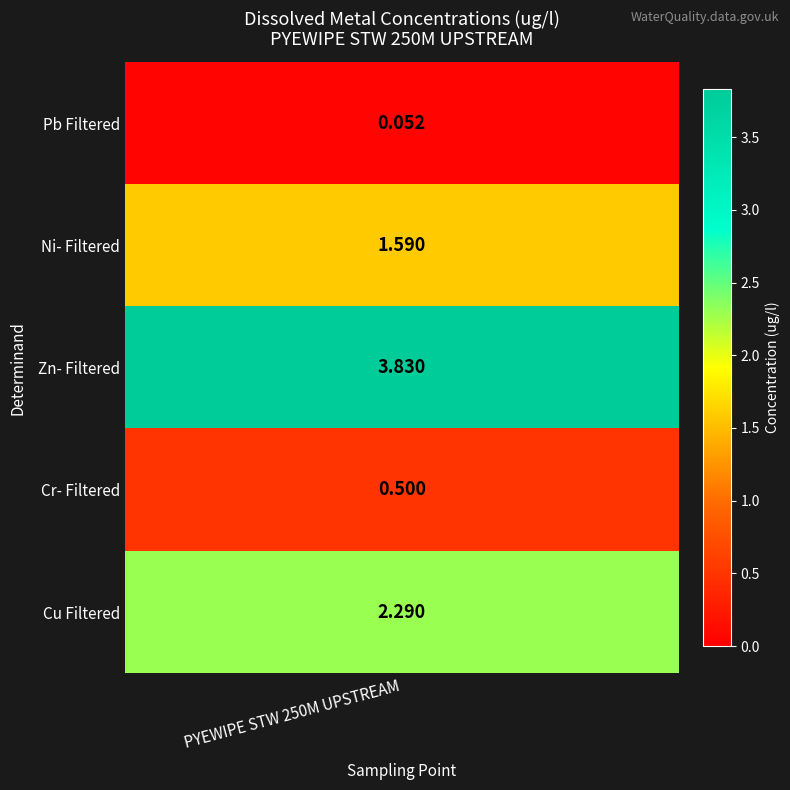

What value does the data have at 2?

3.8